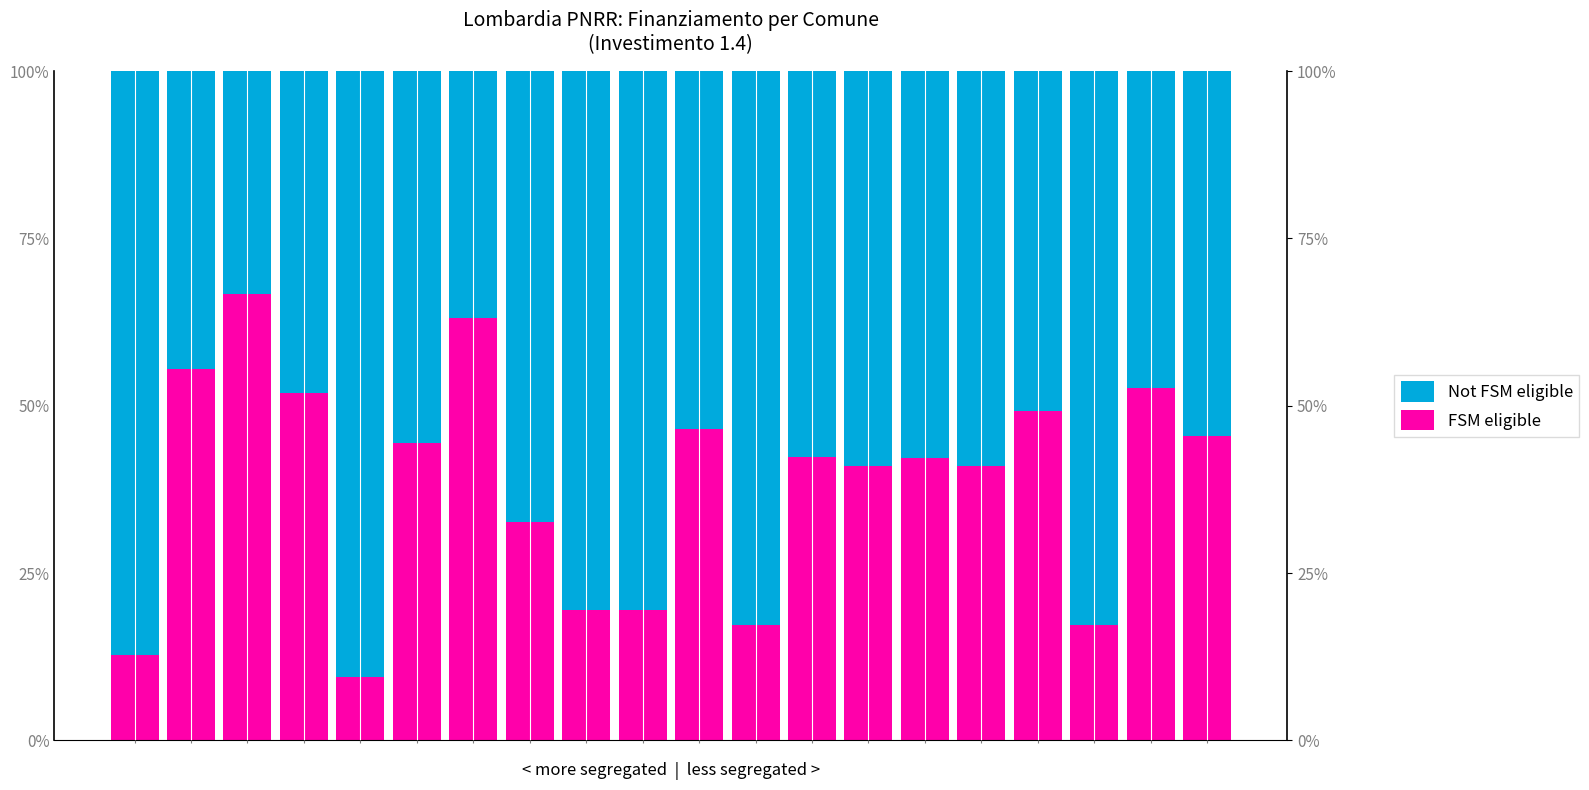

The Not FSM eligible series shows 59.0 at 13. True or false?

True